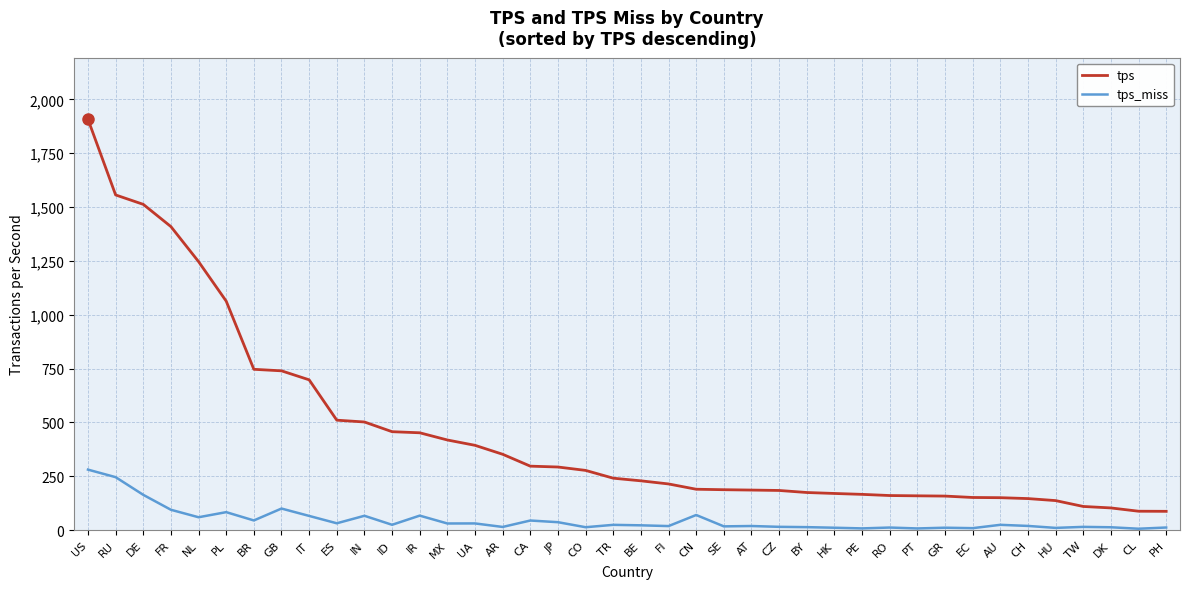

At which label does tps reach its peak?

US